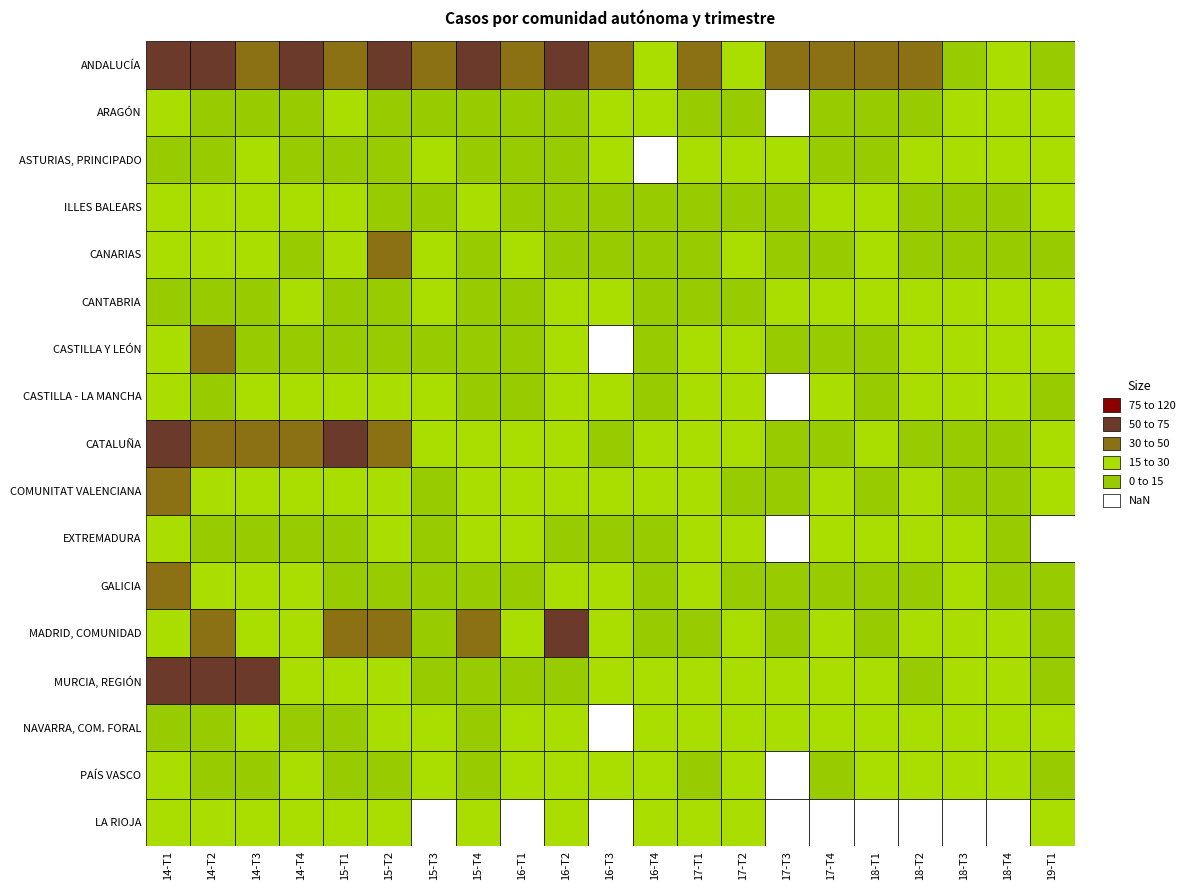

Which series changed the most between 14-T3 and 17-T2?

MURCIA, REGIÓN